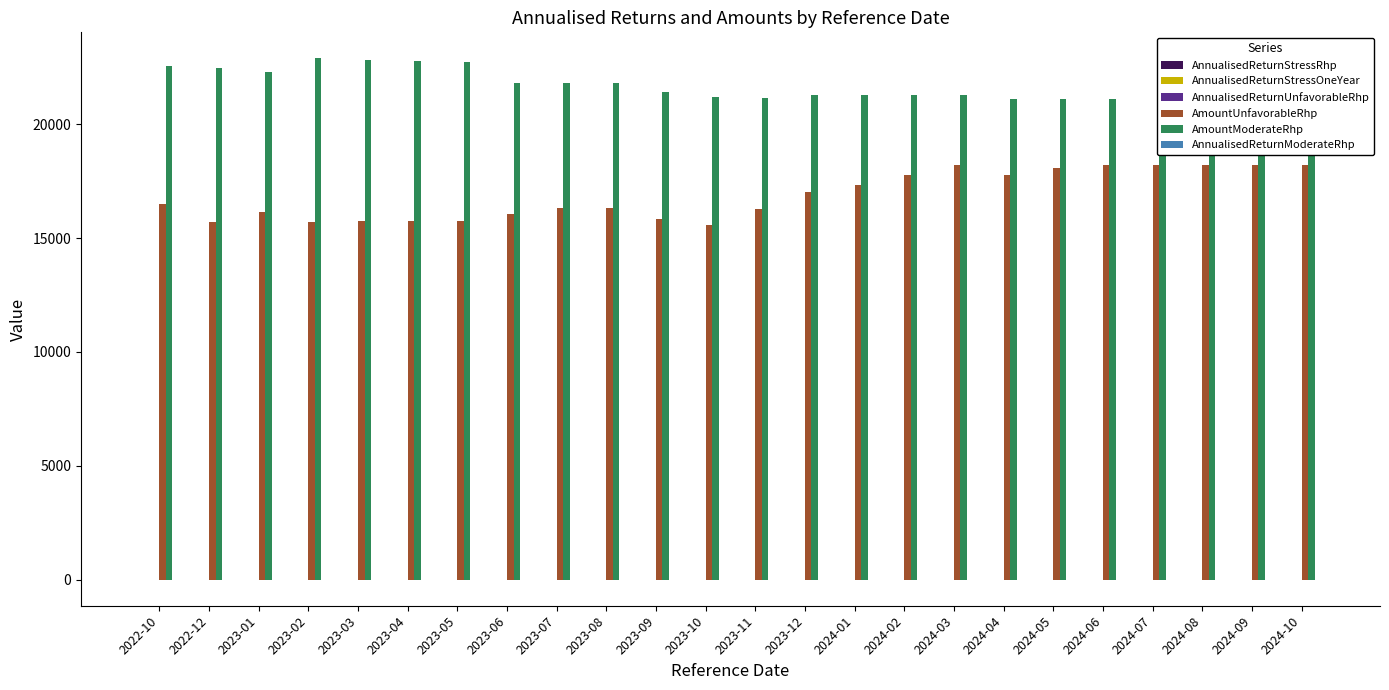

What is the label of the 9th bar from the right?

2024-02